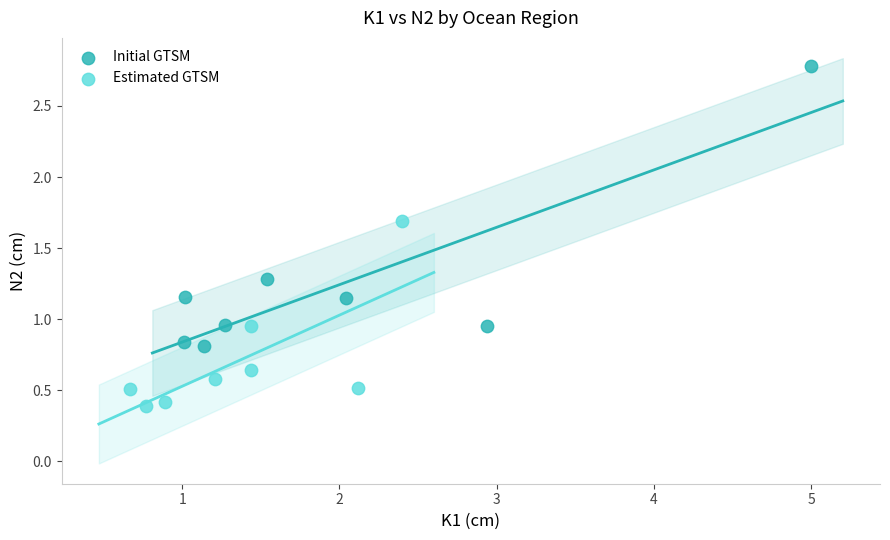

Which series has the largest Y range (max minus min)?

Initial GTSM